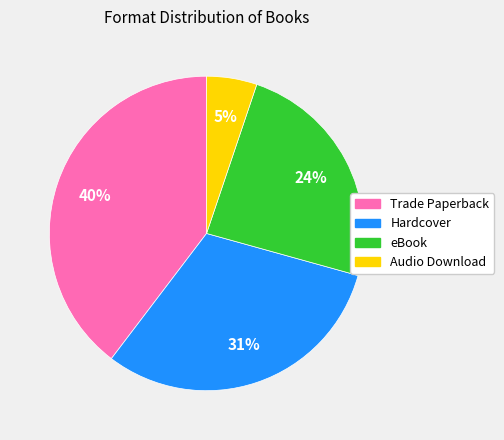

To the nearest percent, what is the combined percentage of Trade Paperback and Hardcover?

71%